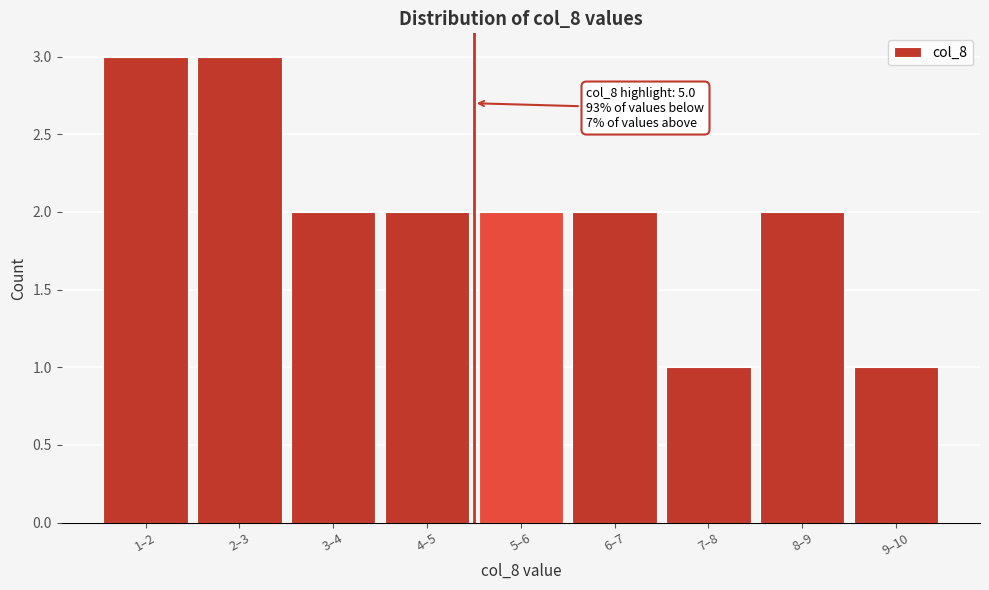

Reading right to left, what are all the values shown in this chart?

1	2	1	2	2	2	2	3	3